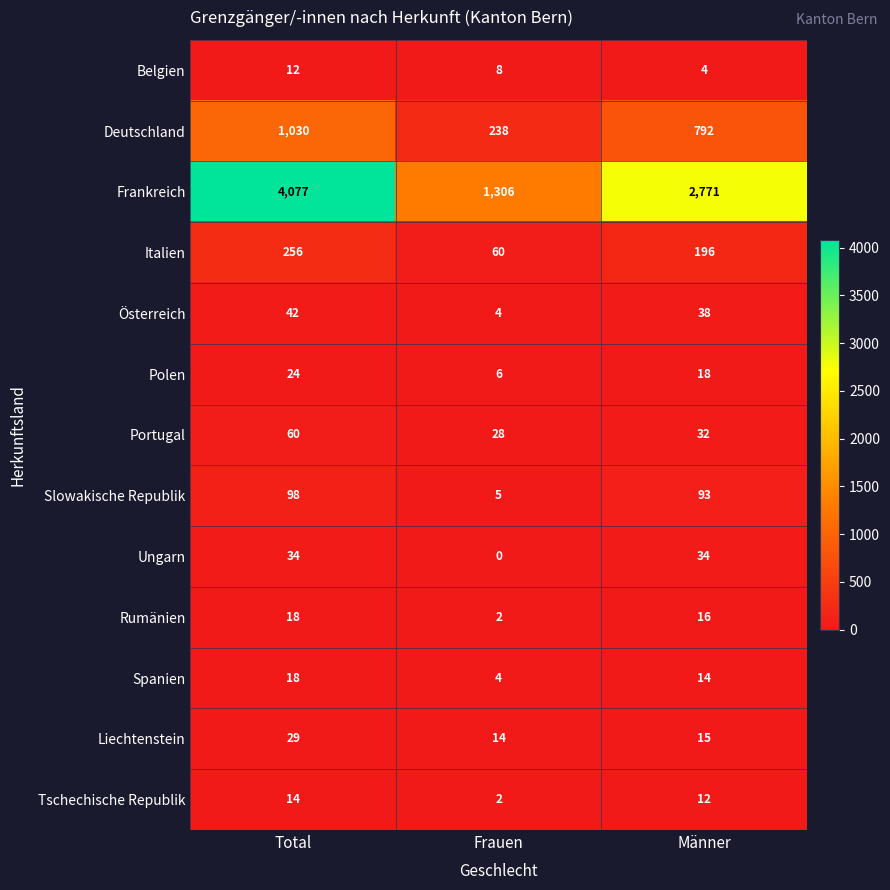

Which series has the largest total across all categories?

Frankreich